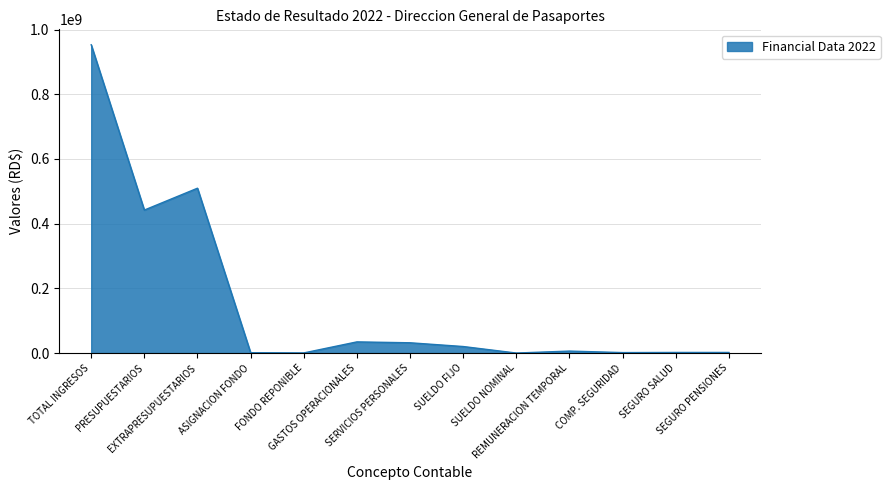

How many lines are shown in the chart?

1